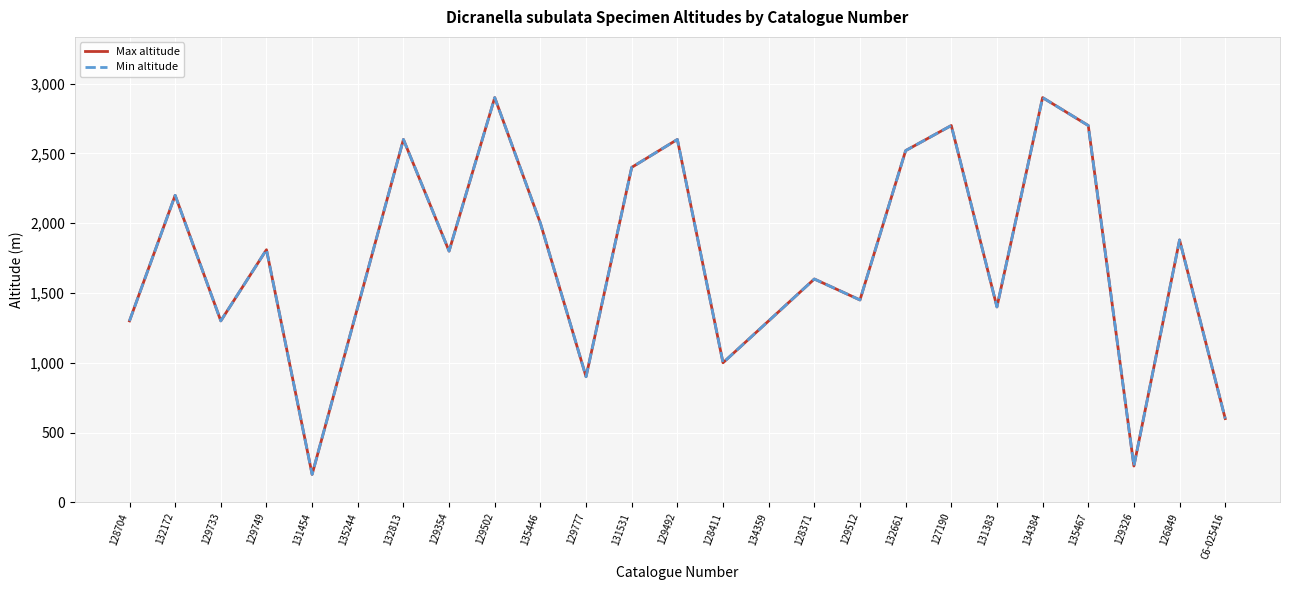

At which label does Min altitude reach its minimum?

131454